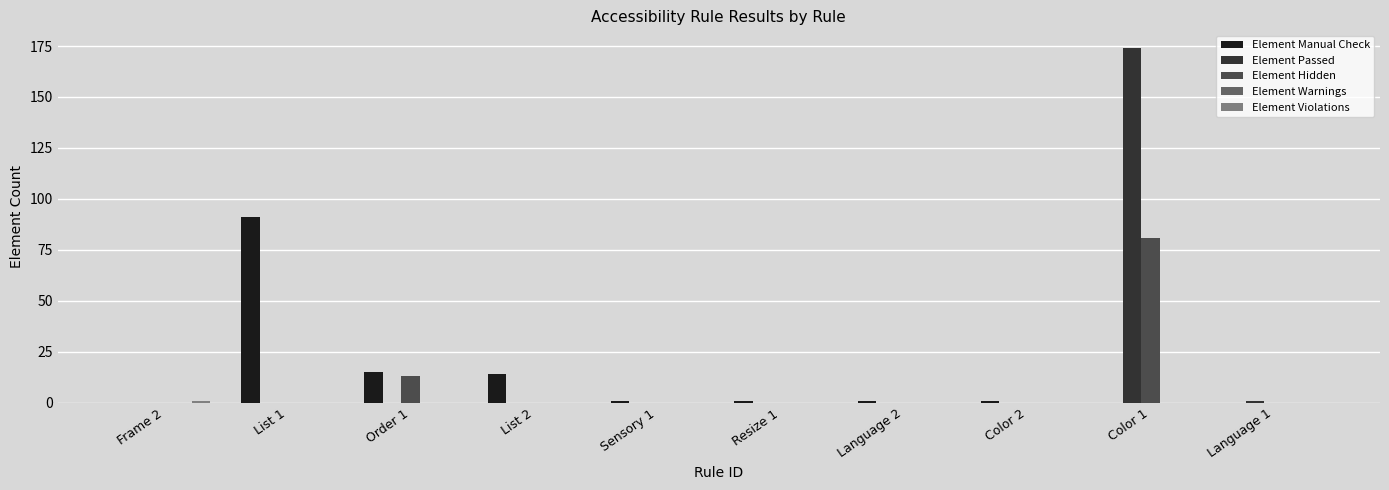

What is the sum of all Element Passed values?

175